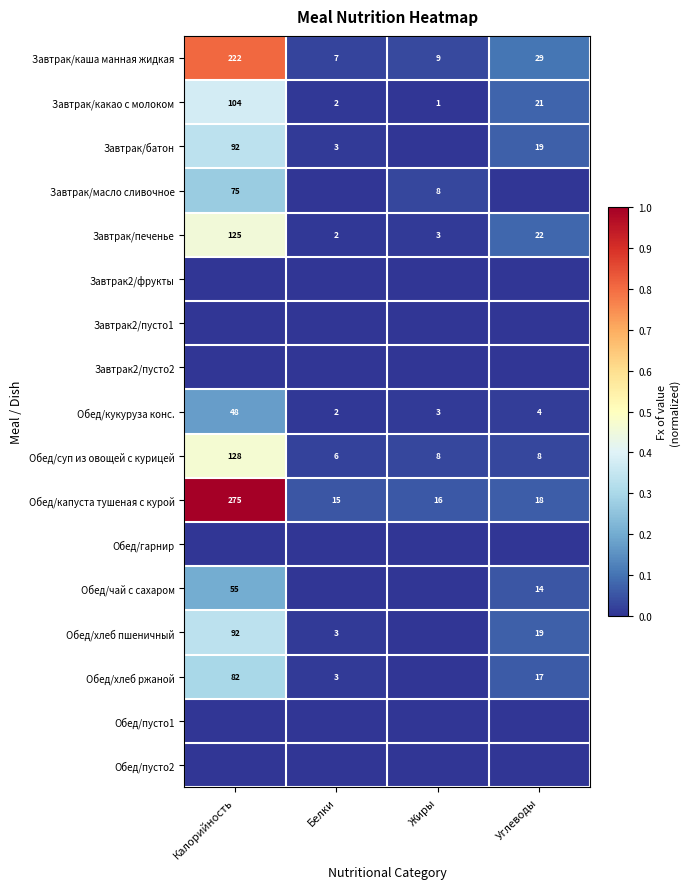

What is the difference between the Завтрак/масло сливочное values at Жиры and Калорийность?

67